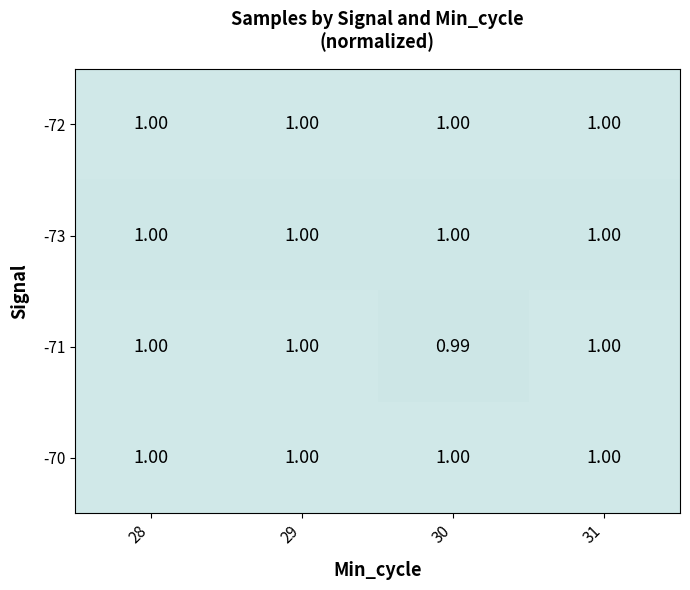

Count the number of categories in the chart.

4